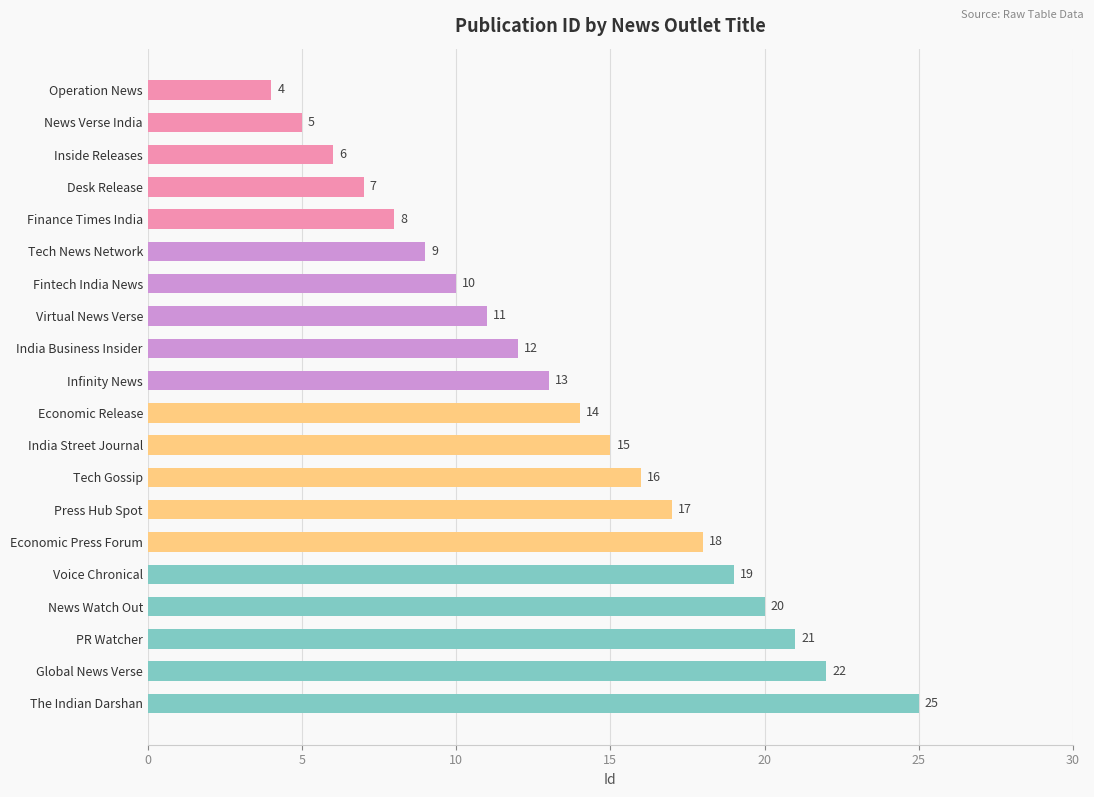

Rank the categories by value from highest to lowest.

The Indian Darshan, Global News Verse, PR Watcher, News Watch Out, Voice Chronical, Economic Press Forum, Press Hub Spot, Tech Gossip, India Street Journal, Economic Release, Infinity News, India Business Insider, Virtual News Verse, Fintech India News, Tech News Network, Finance Times India, Desk Release, Inside Releases, News Verse India, Operation News